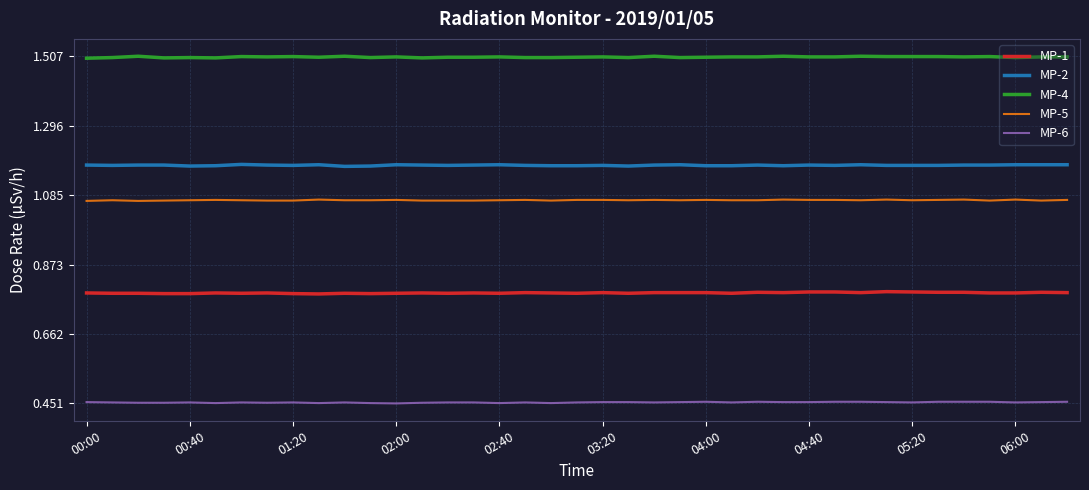

Rank the series by their maximum value, from highest to lowest.

MP-4, MP-2, MP-5, MP-1, MP-6